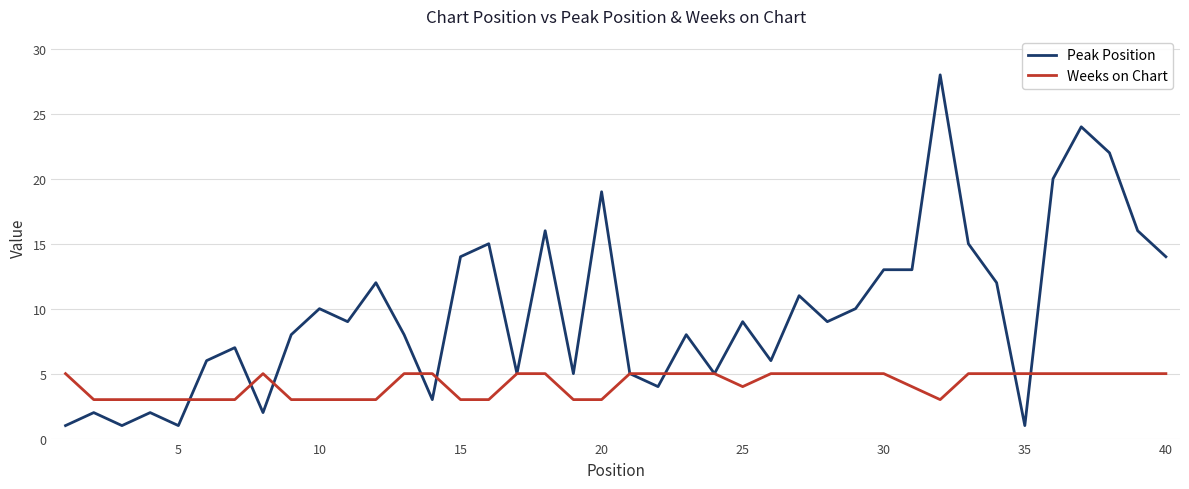

List the series in order of their overall mean, lowest first.

Weeks on Chart, Peak Position